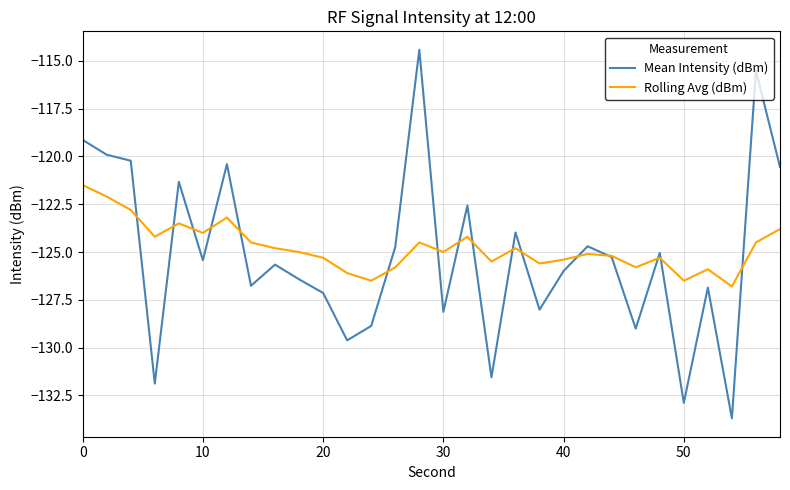

Rank the series by their maximum value, from highest to lowest.

Mean Intensity (dBm), Rolling Avg (dBm)